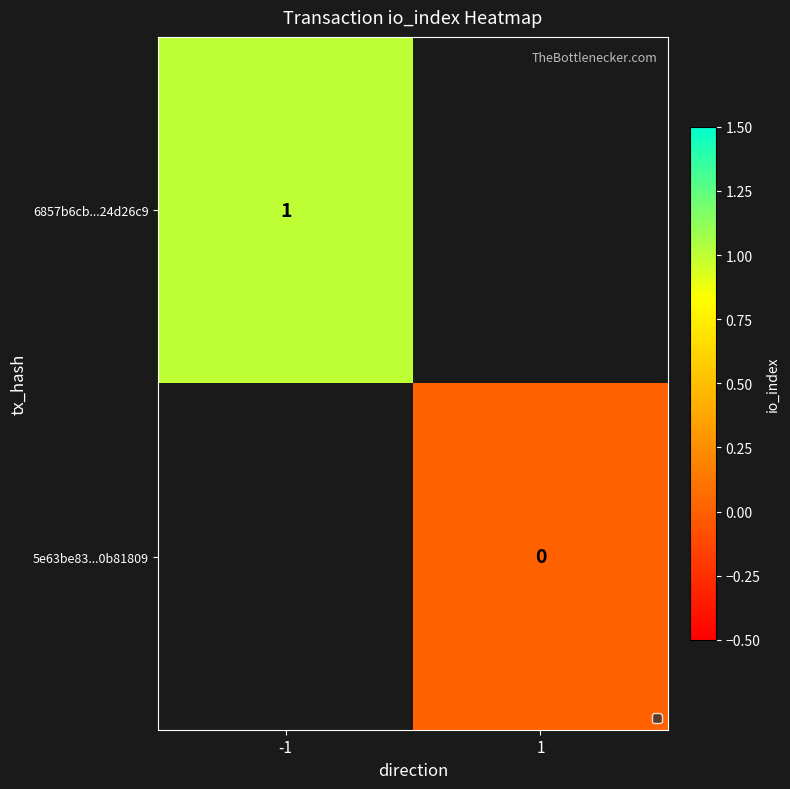

The value of 6857b6cb...24d26c9 at -1 is 1. True or false?

True